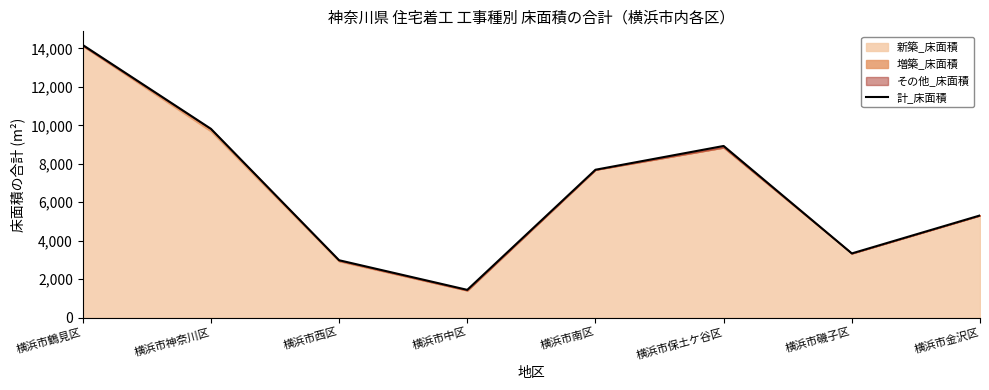

List the labels in order of value, largest first.

横浜市鶴見区, 横浜市神奈川区, 横浜市保土ケ谷区, 横浜市南区, 横浜市金沢区, 横浜市磯子区, 横浜市西区, 横浜市中区